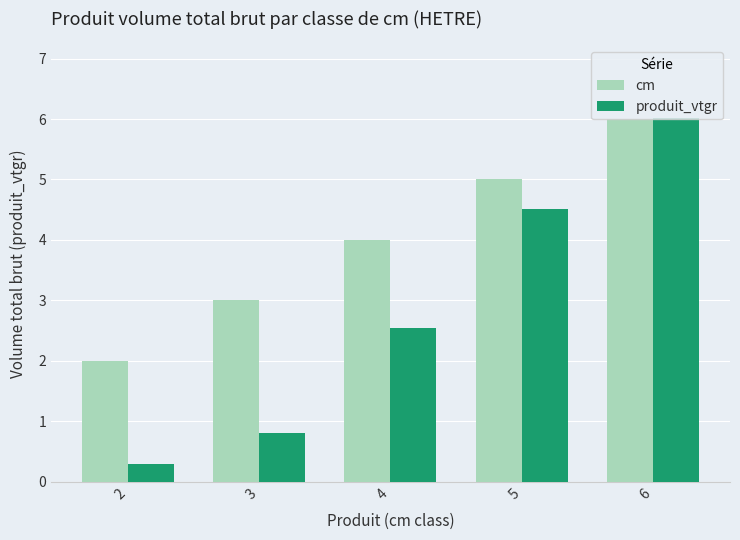

What is the value of the cm bar at the 2nd from the left?

3.0